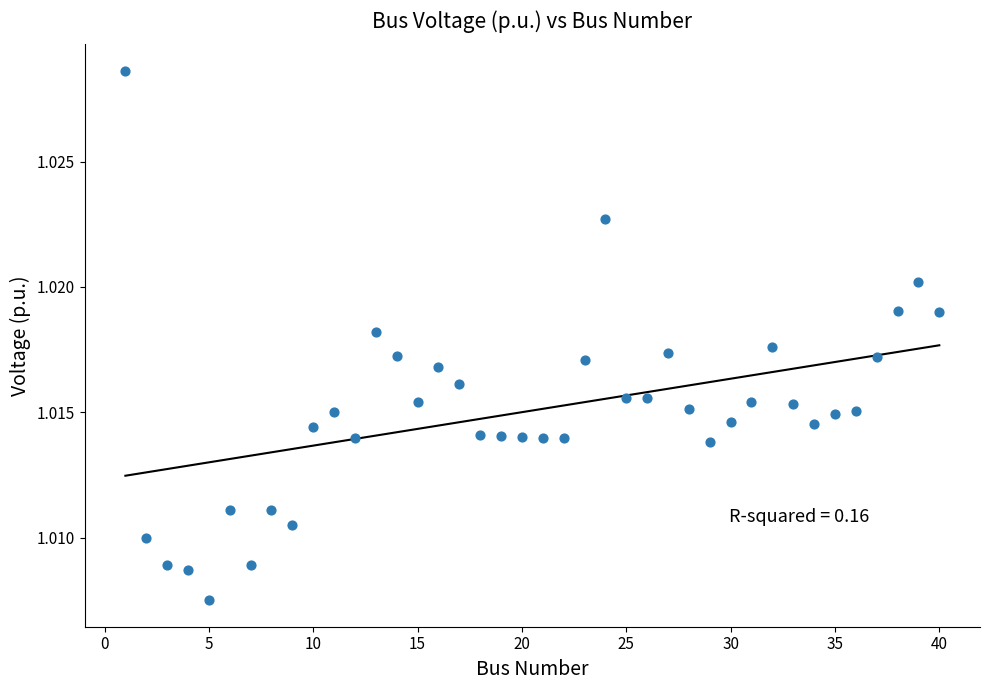

What is the range of X values (max minus min)?

39.0